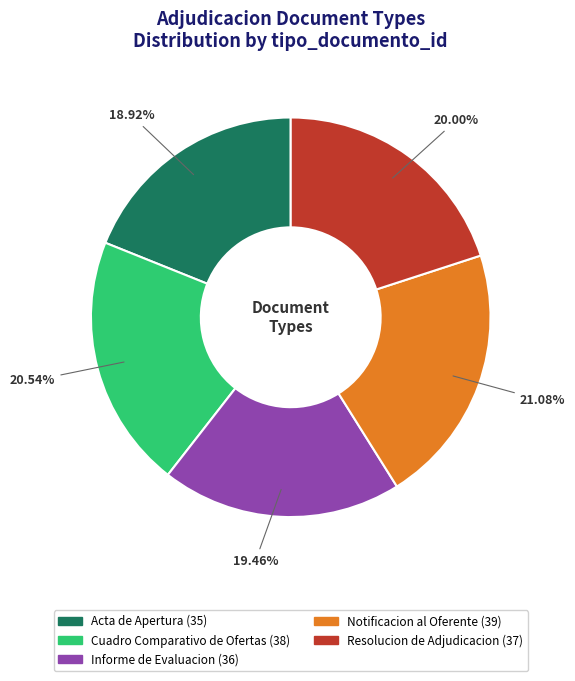

How many slices are in this pie chart?

5